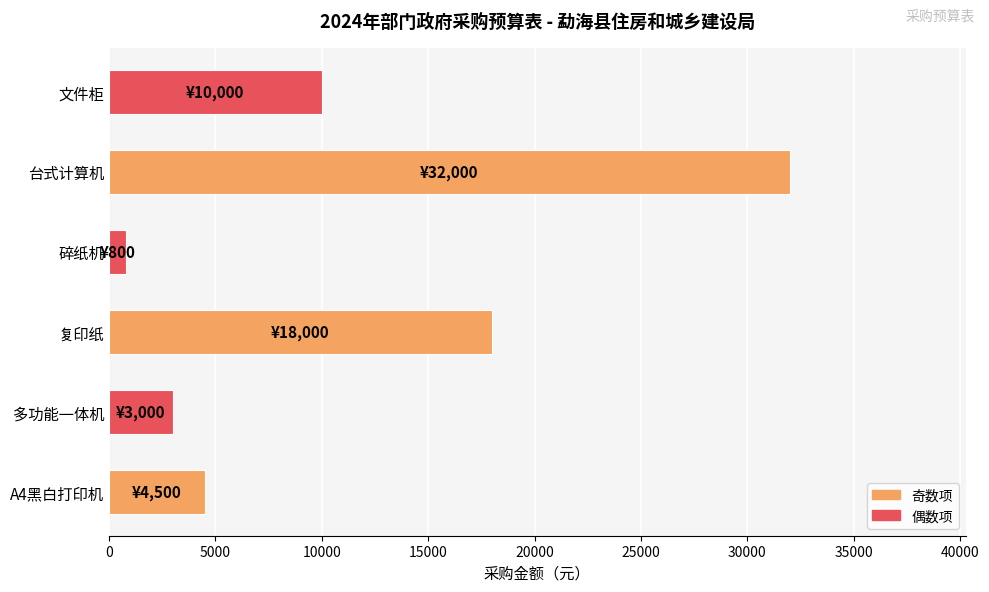

What is the maximum value shown in the chart?

32000